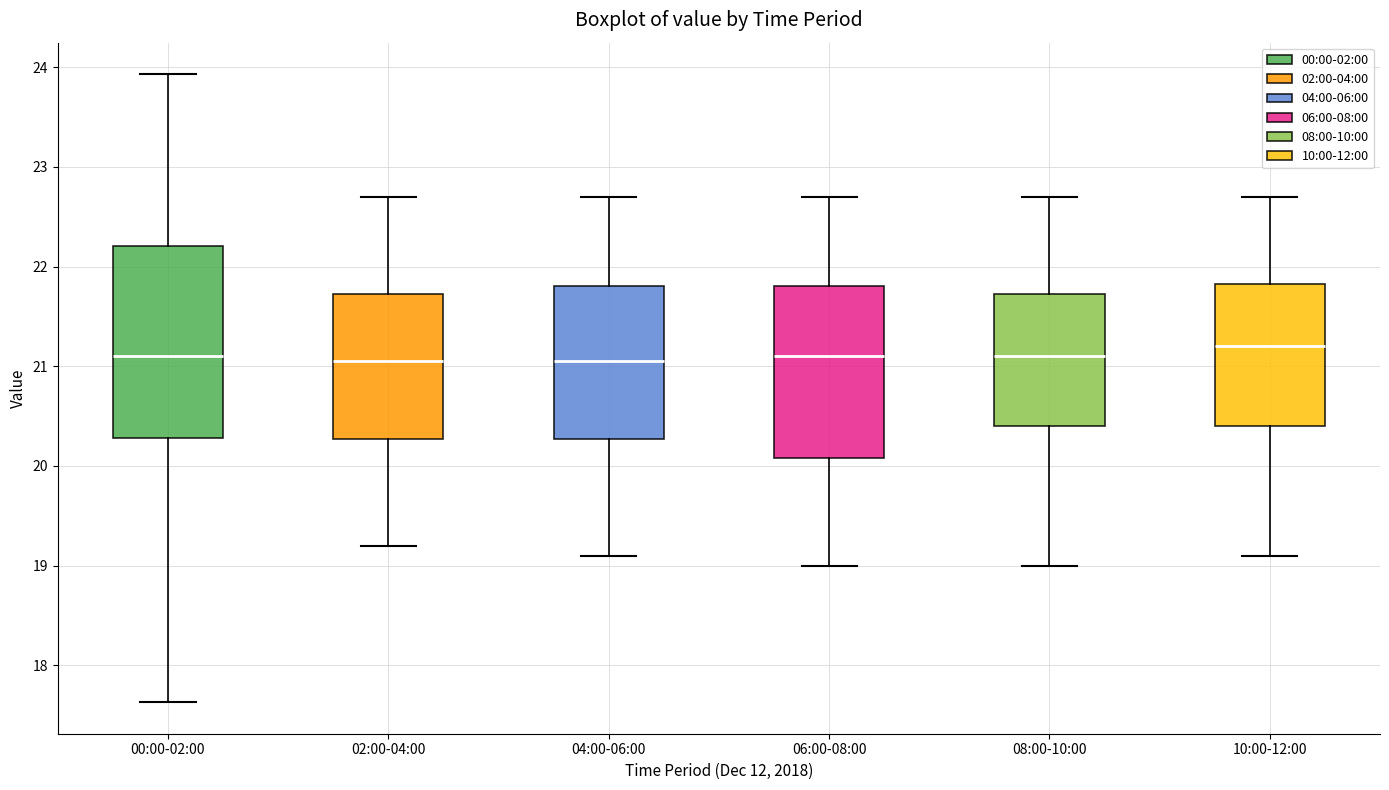

Where is the lower edge of the box for 02:00-04:00 on the y-axis? The values are not printed on the chart, so give them approximately, as read against the axis.

20.3